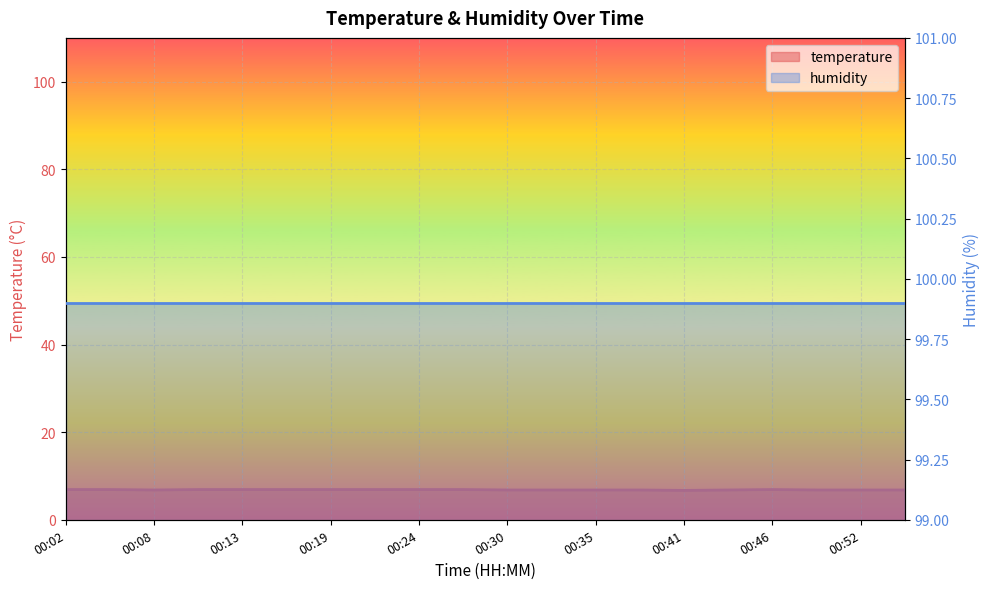

Does the chart display data point markers on the line(s)?

No